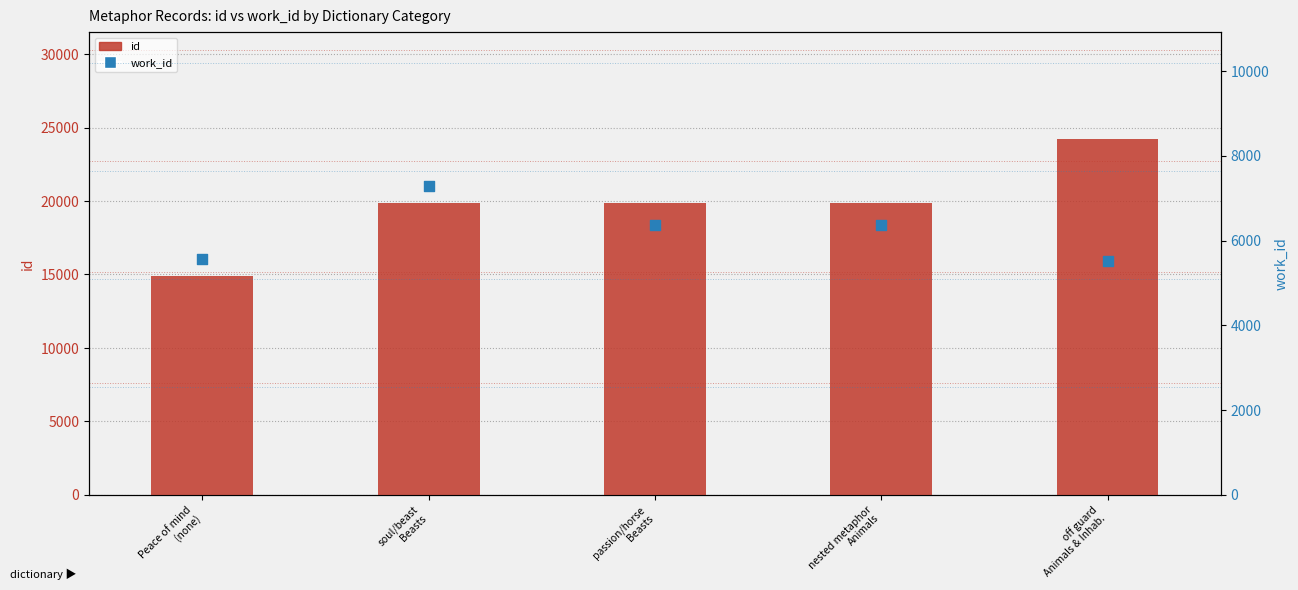

Is the value of id at off guard
Animals & Inhab. greater than the value of work_id at soul/beast
Beasts?

Yes